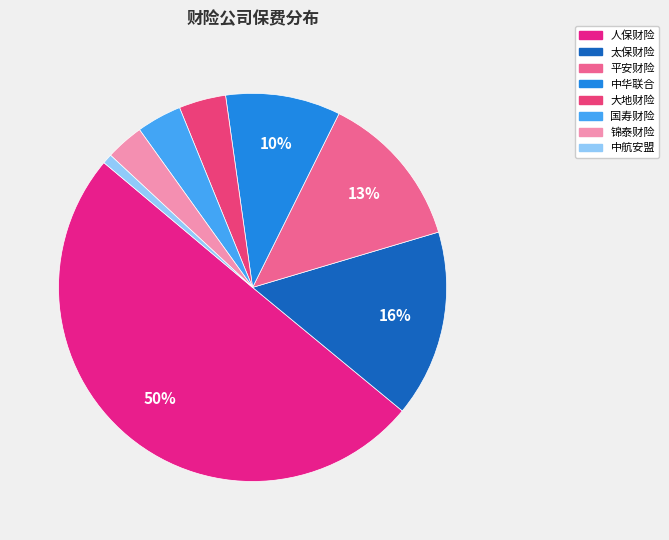

How many slices are in this pie chart?

8